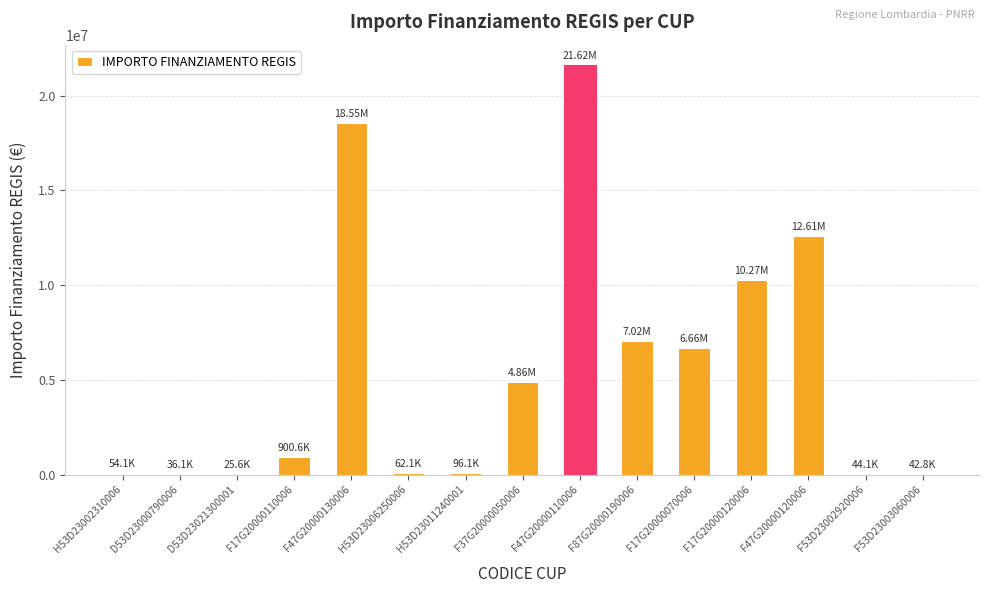

Approximately how many times larger is the value at F17G20000070006 compared to F47G20000110006?

0.3